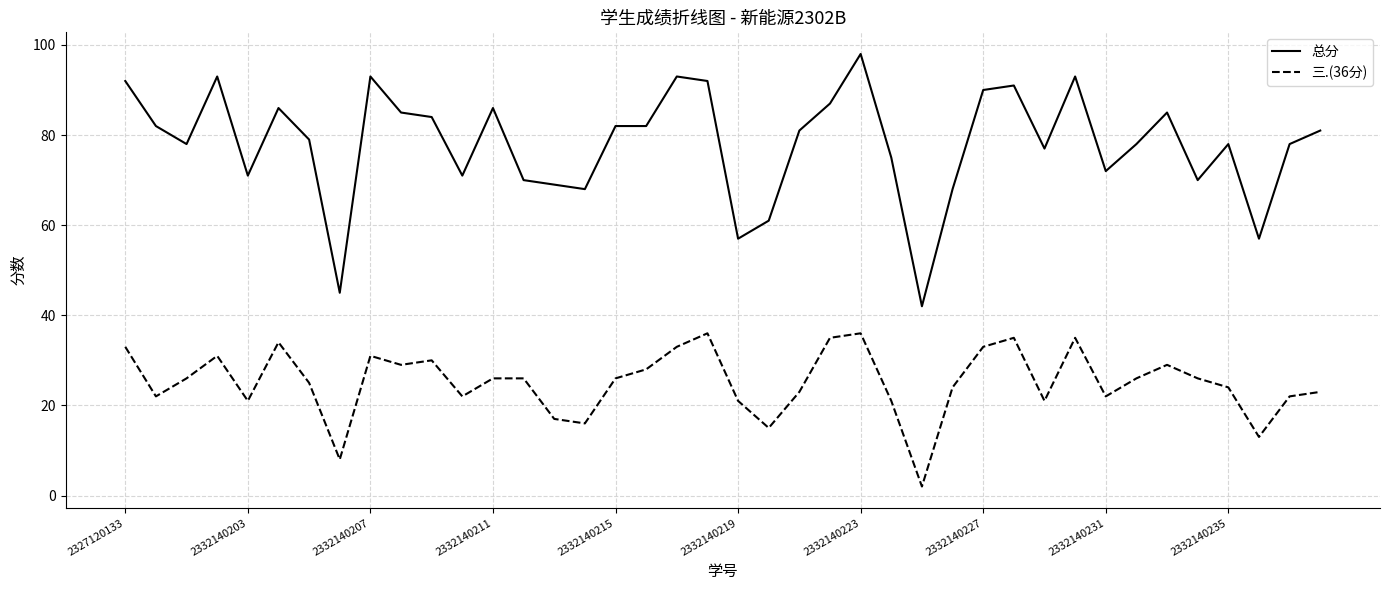

True or false: 三.(36分) and 总分 cross at least once.

False